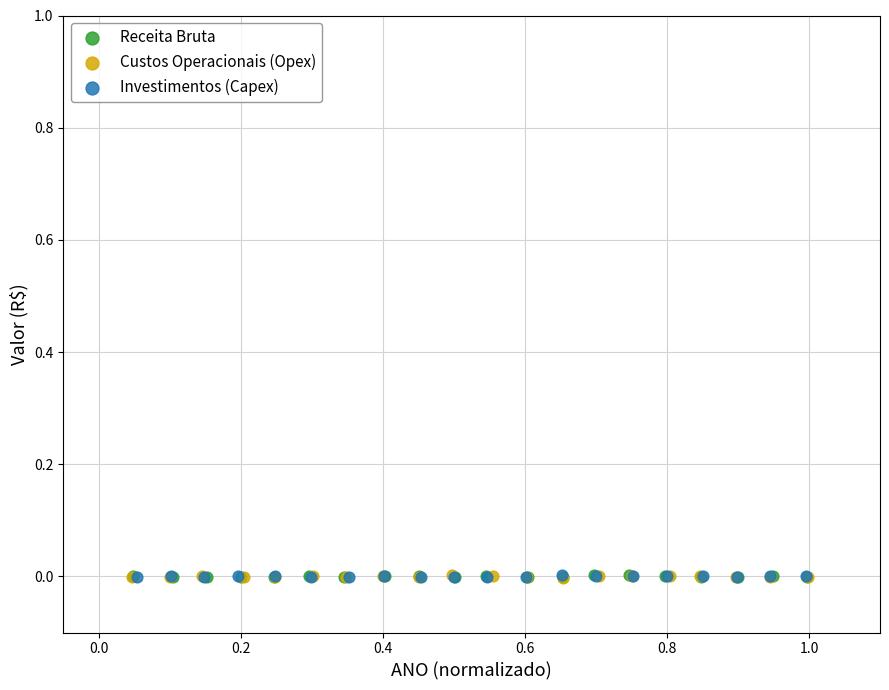

What are all the series names shown in the legend?

Receita Bruta, Custos Operacionais (Opex), Investimentos (Capex)